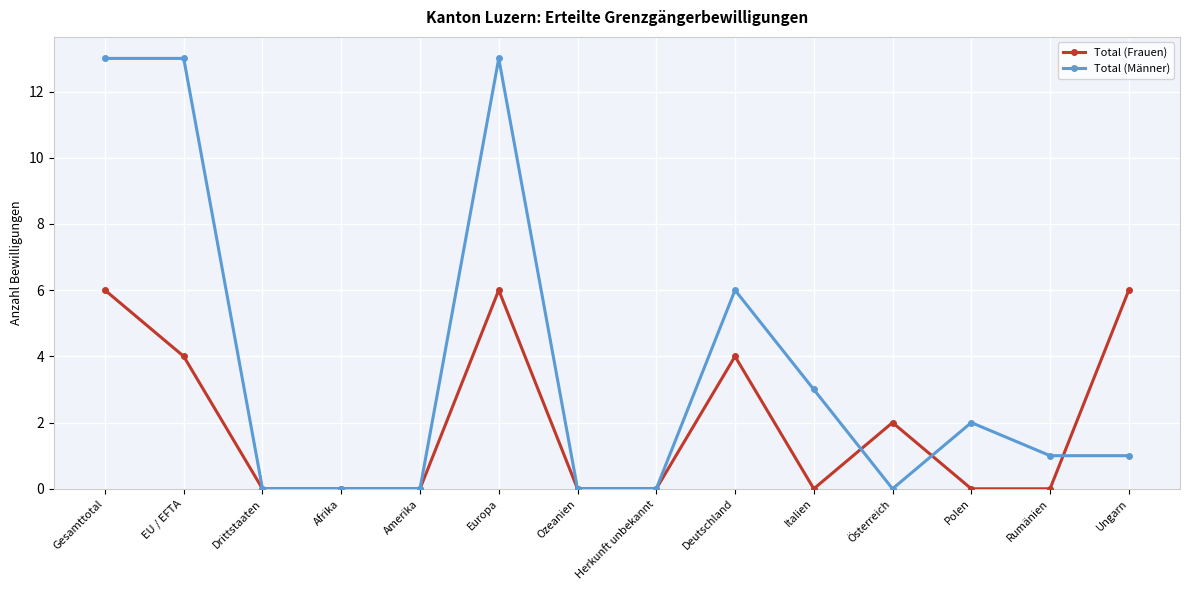

How many categories are shown in the chart?

14